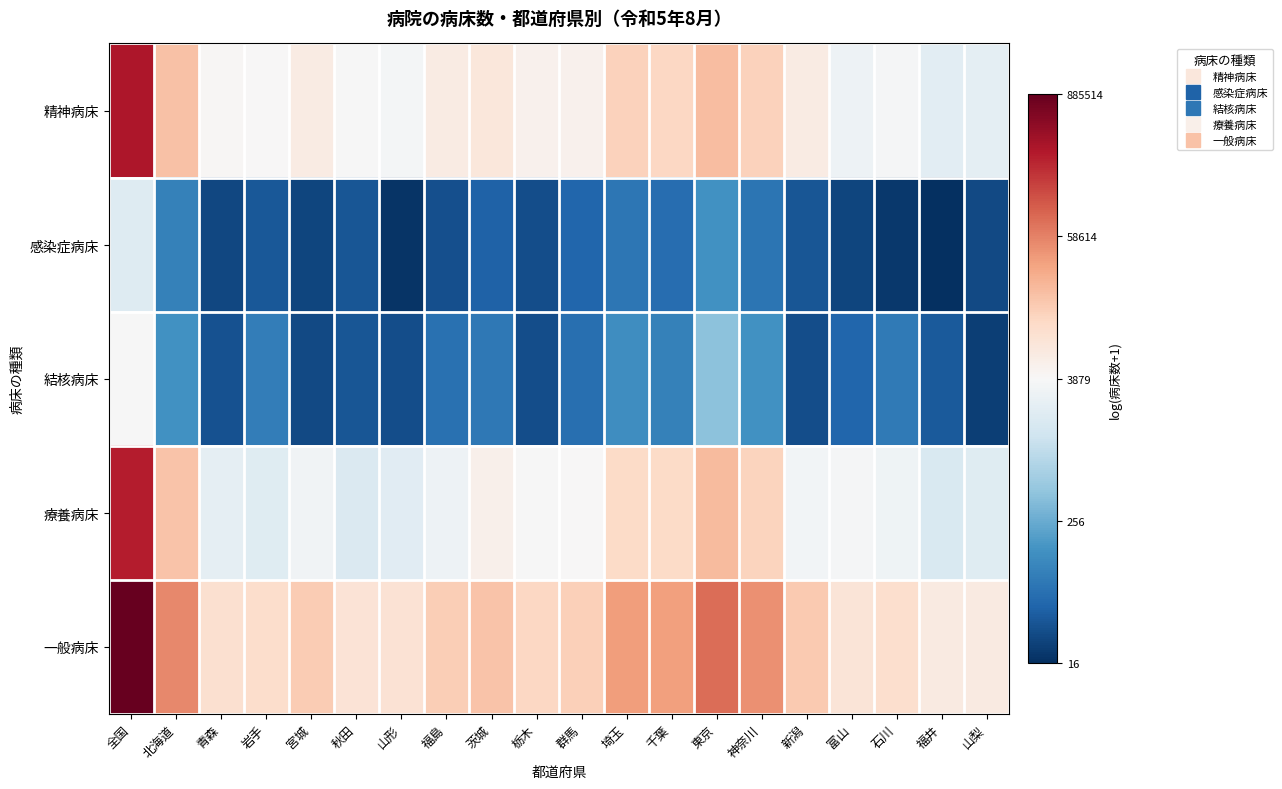

What is the total value across all series at 宮城?

33.0